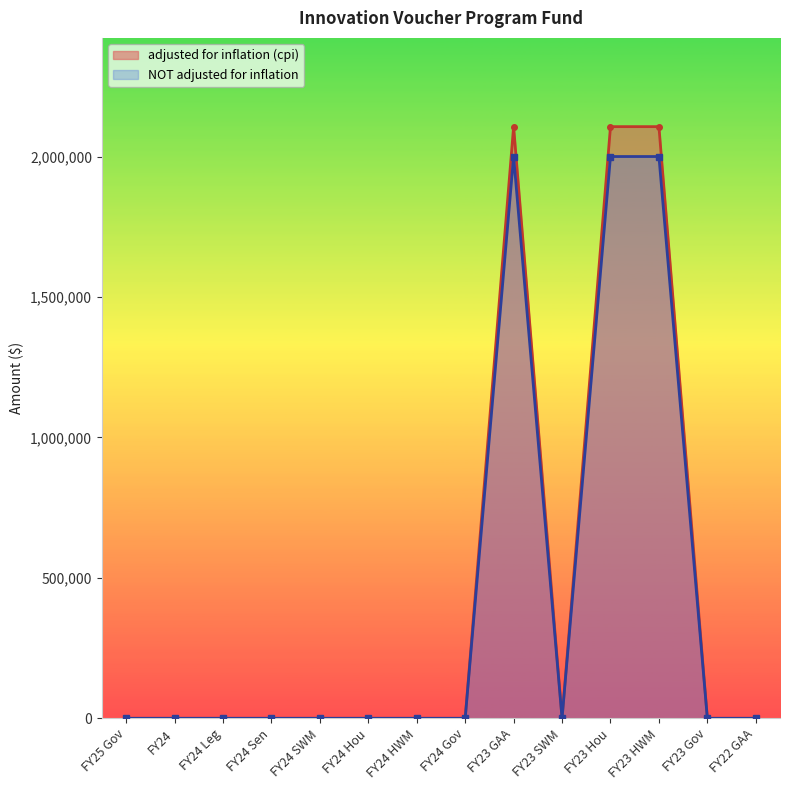

Rank the categories by adjusted for inflation (cpi) value from lowest to highest.

FY25 Gov, FY24, FY24 Leg, FY24 Sen, FY24 SWM, FY24 Hou, FY24 HWM, FY24 Gov, FY23 SWM, FY23 Gov, FY22 GAA, FY23 GAA, FY23 Hou, FY23 HWM